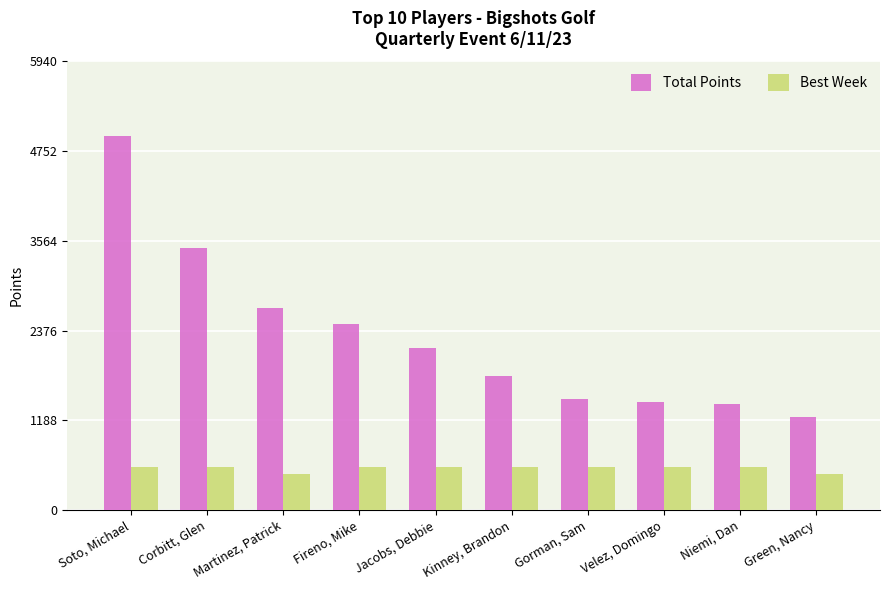

What are all the series names shown in the legend?

Total Points, Best Week